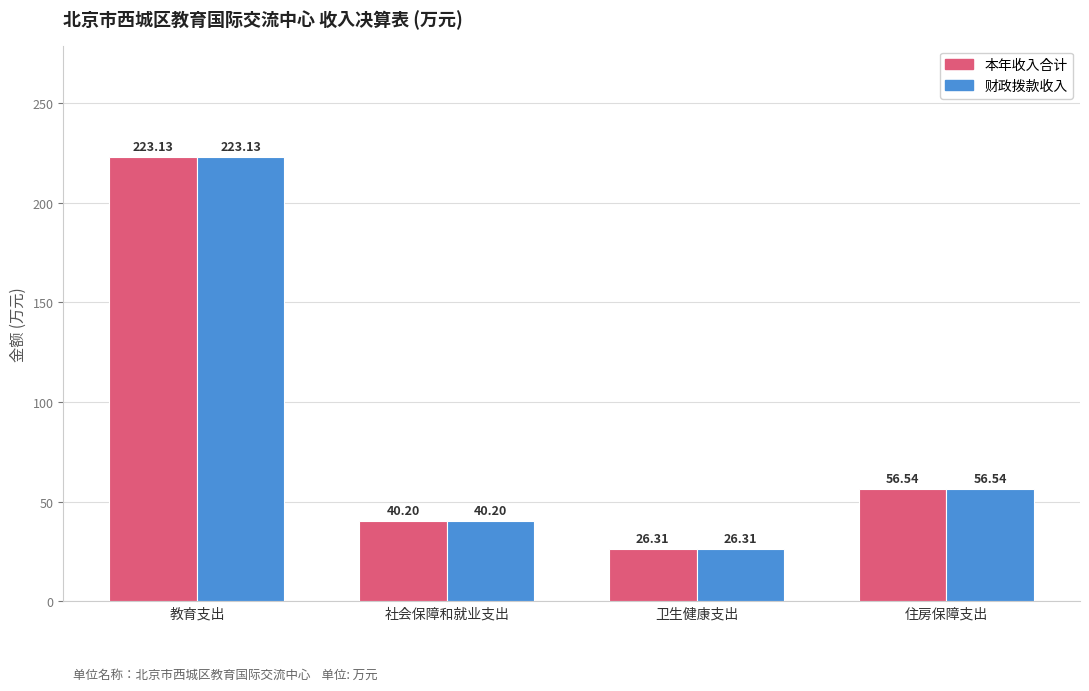

Which category has the lowest value across all series?

卫生健康支出